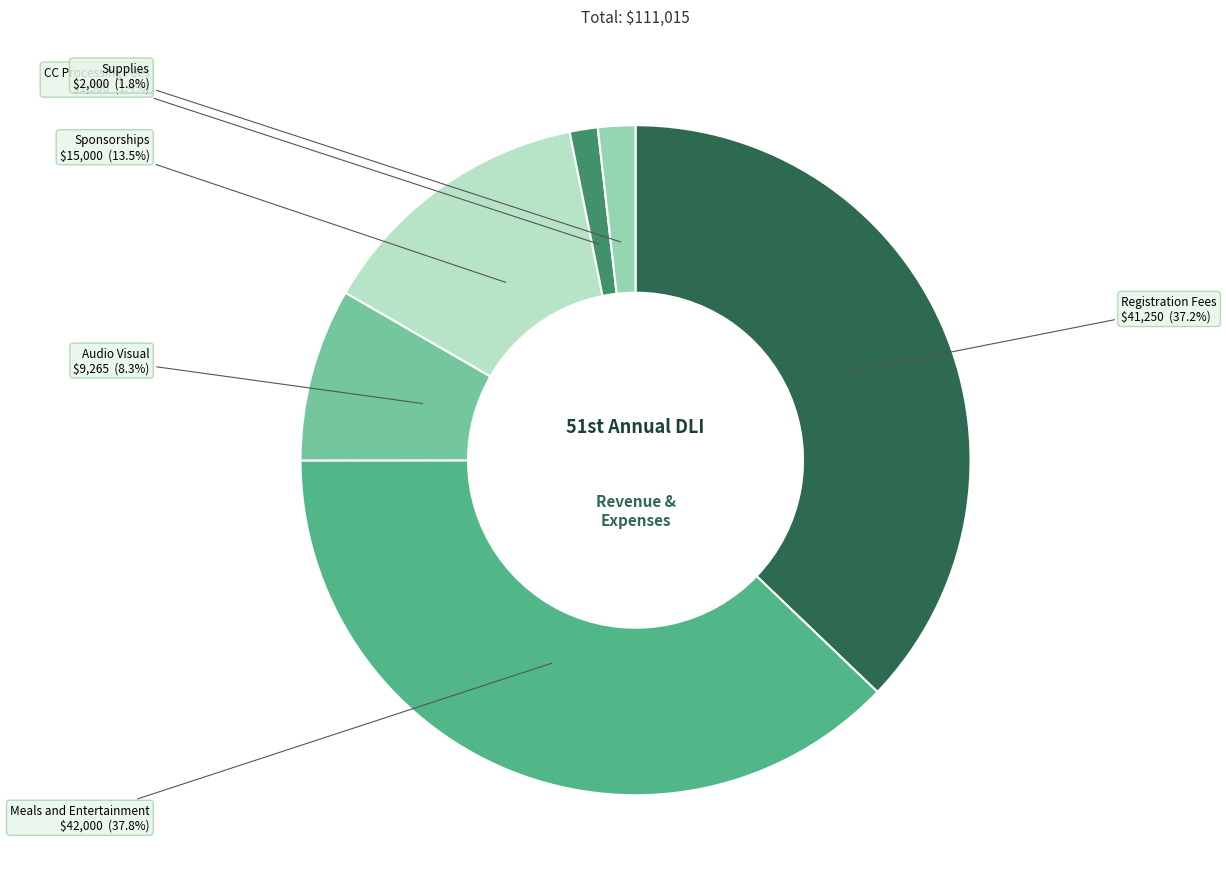

How many segments does this pie chart have?

6